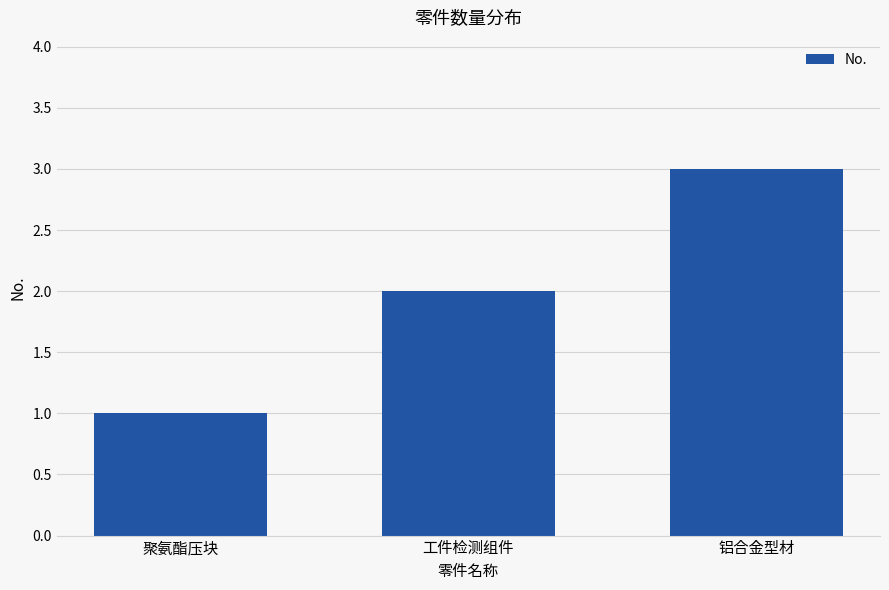

What is the value of the 2nd bar from the left?

2